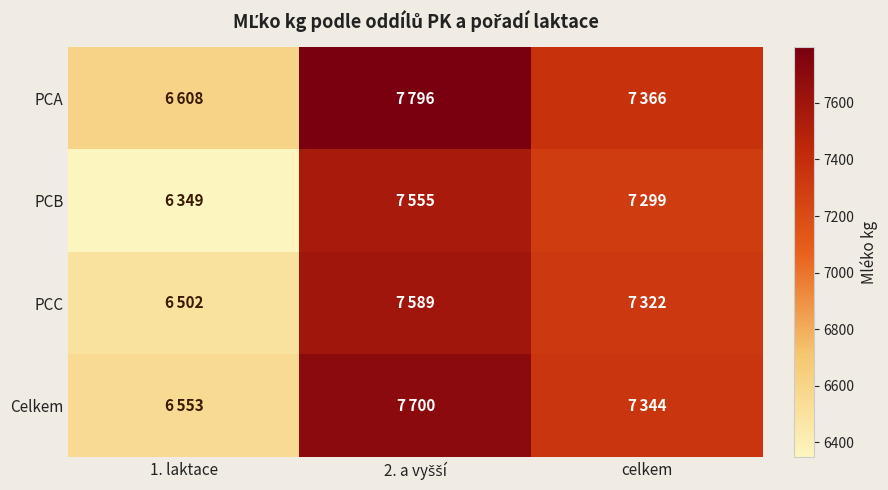

At which category is the sum across all series the highest?

2. a vyšší